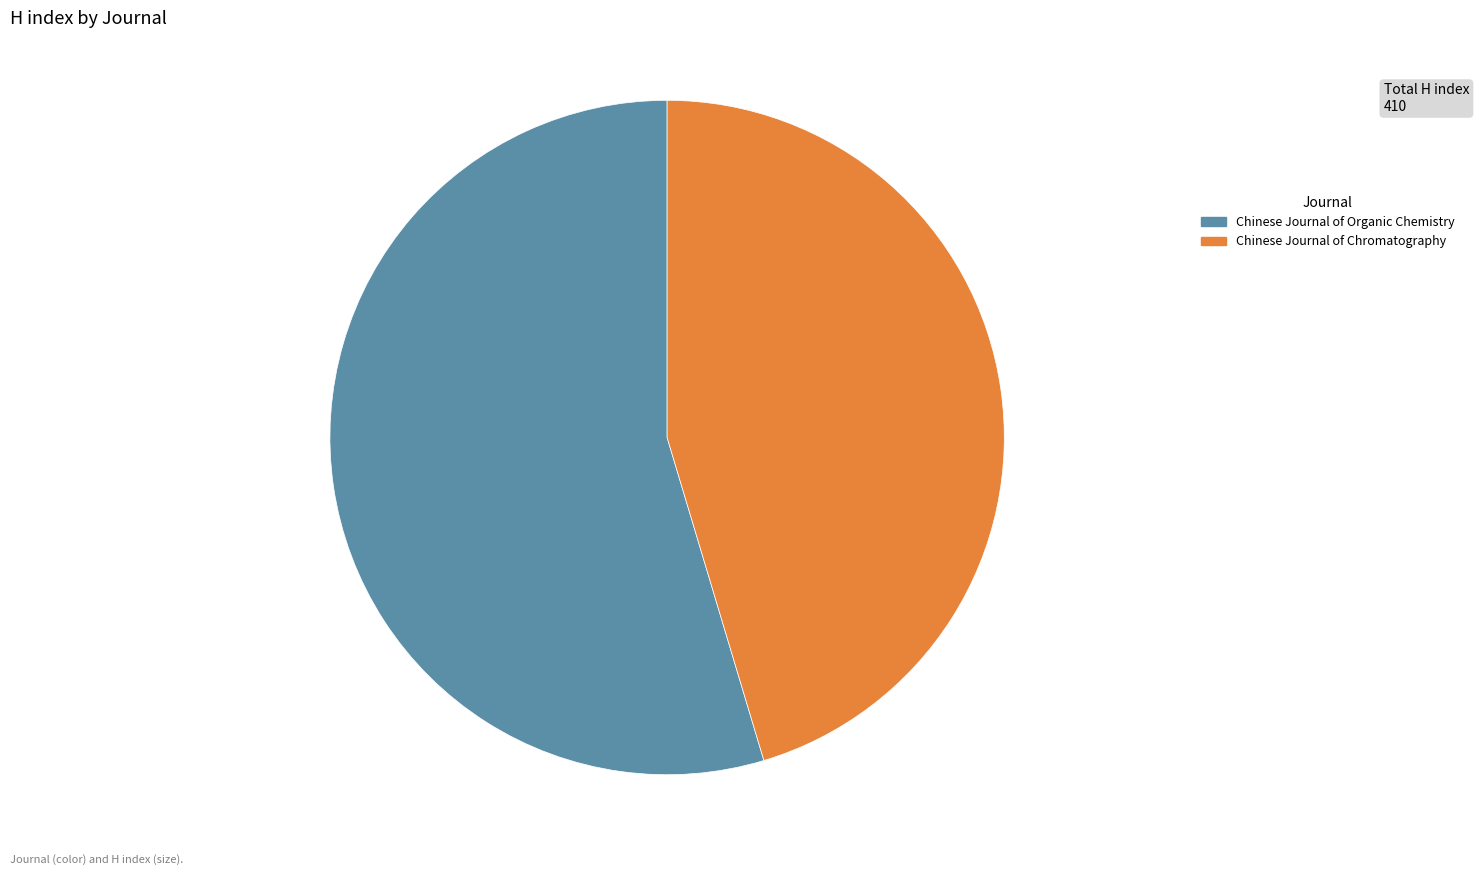

What is the ratio of the value at Chinese Journal of Organic Chemistry to the value at Chinese Journal of Chromatography?

1.2